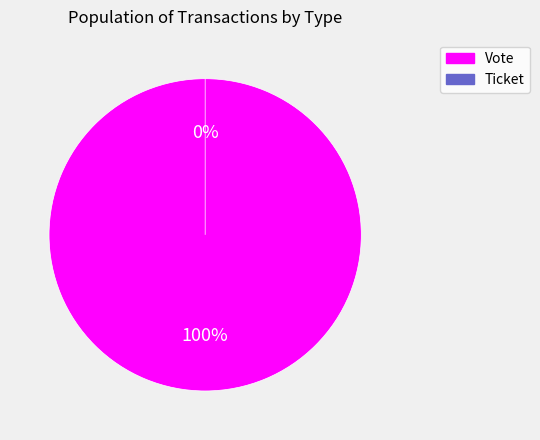

To the nearest percent, what is the difference between the Ticket and Vote slice percentages?

100%